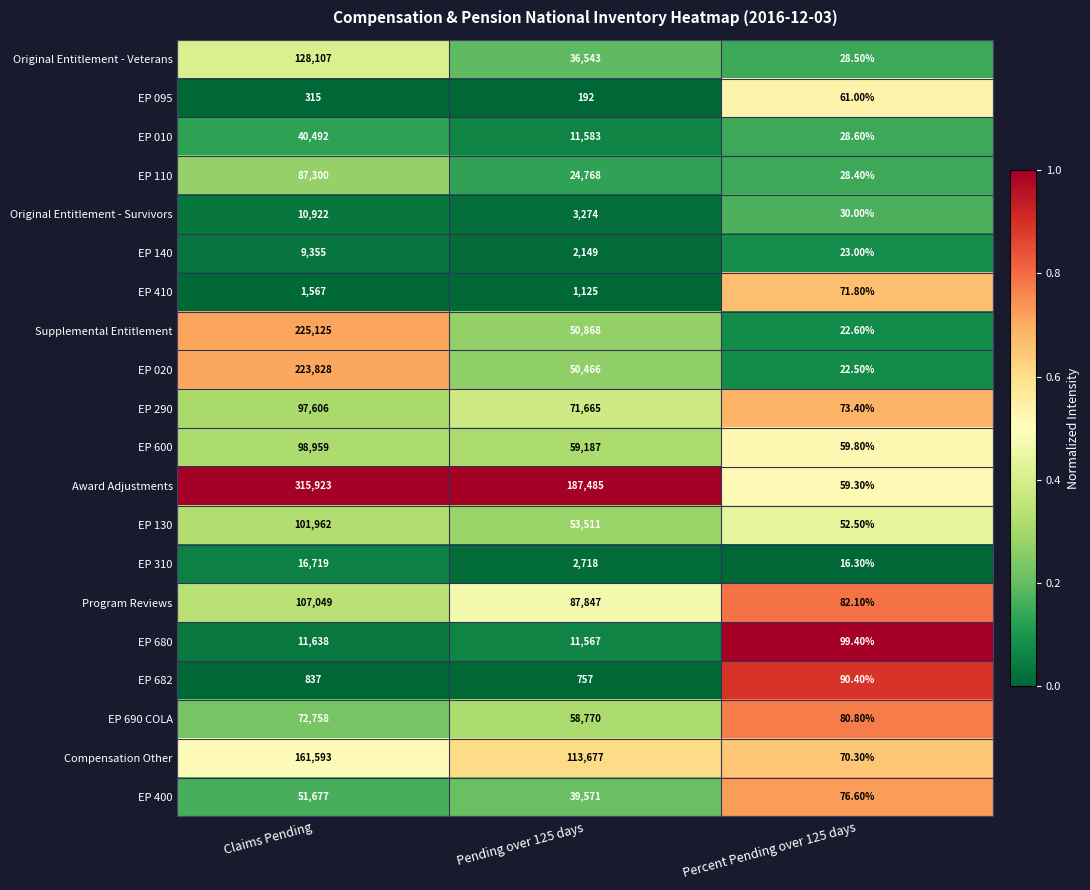

What is the spread (max minus min) of values at Pending over 125 days?

187293.0